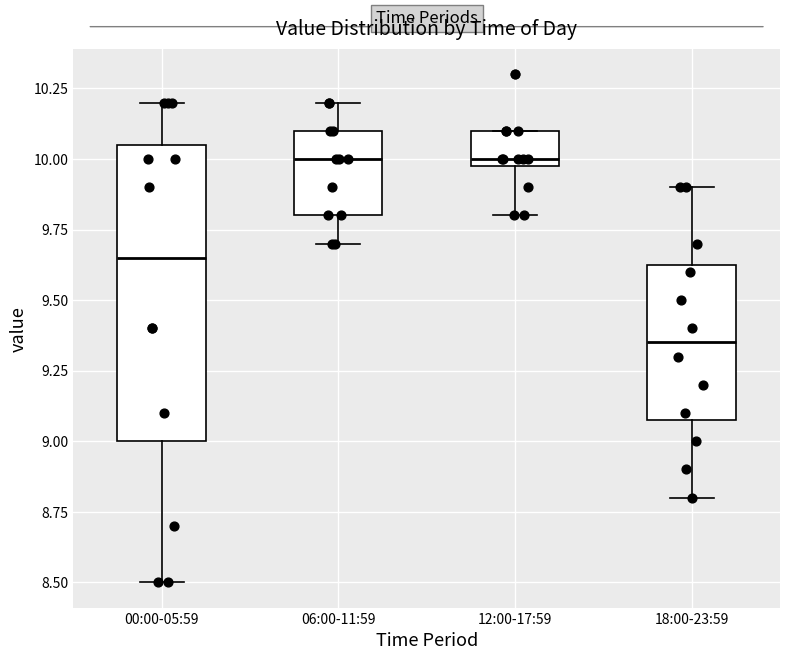

Reading left to right, read every box against the y-axis: the position of its median line, the range the box covers, and the ends of its whiskers. The values are not printed on the chart, so give them approximately, as read against the axis.

00:00-05:59: median 9.65, box 9.00 to 10.05, whiskers 8.50 to 10.20
06:00-11:59: median 10.00, box 9.80 to 10.10, whiskers 9.70 to 10.20
12:00-17:59: median 10.00 (just above the box's lower edge), box 10.00 to 10.10, whiskers 9.80 to 10.10
18:00-23:59: median 9.35, box 9.10 to 9.65, whiskers 8.80 to 9.90